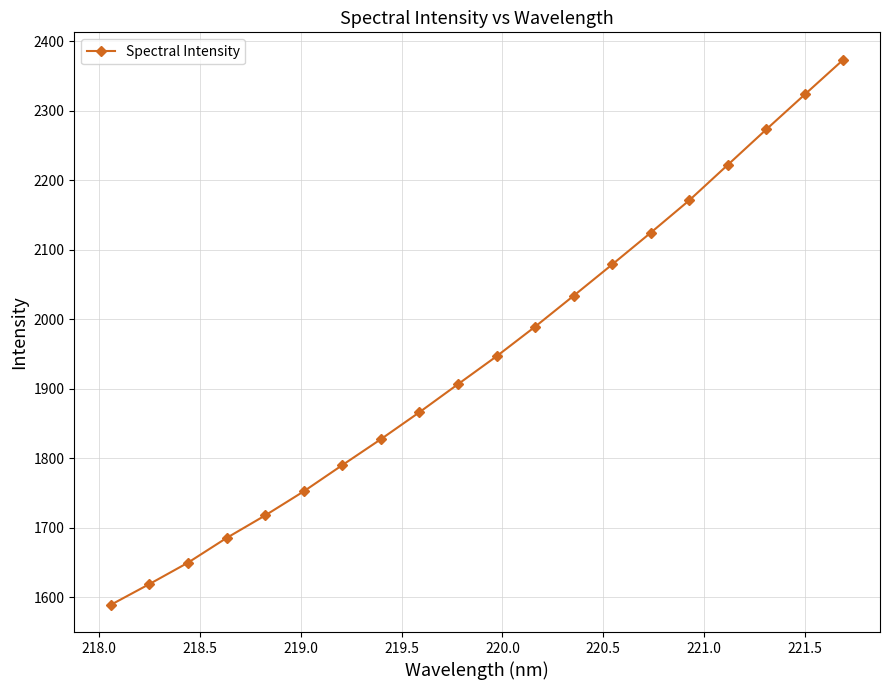

What is the greatest value displayed?

2373.4